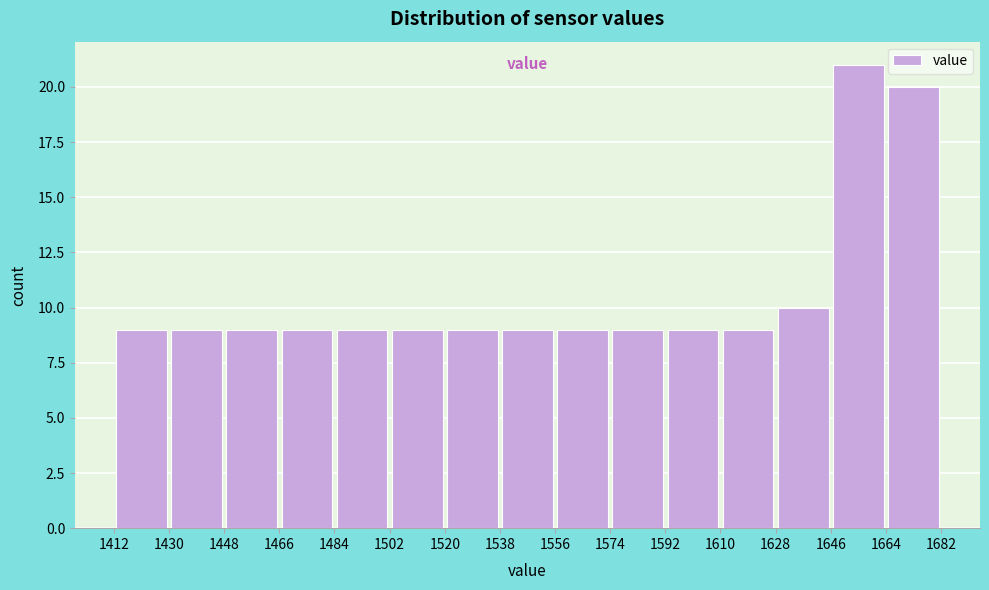

What is the height of the bar covering 1448 to 1466 on the x-axis? The values are not printed on the chart, so give them approximately, as read against the axis.

9